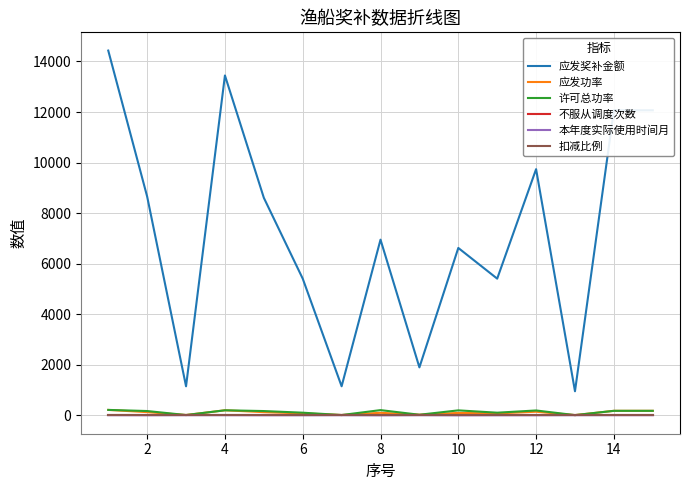

True or false: 不服从调度次数 and 应发功率 intersect in this chart.

False